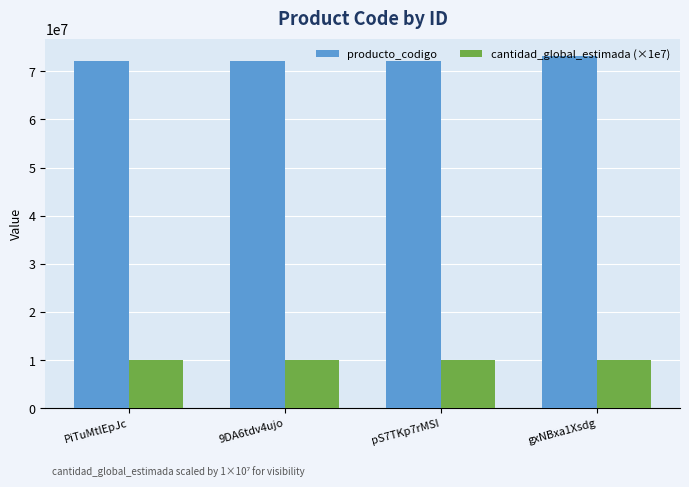

List the series in order of their peak value, lowest first.

cantidad_global_estimada (×1e7), producto_codigo